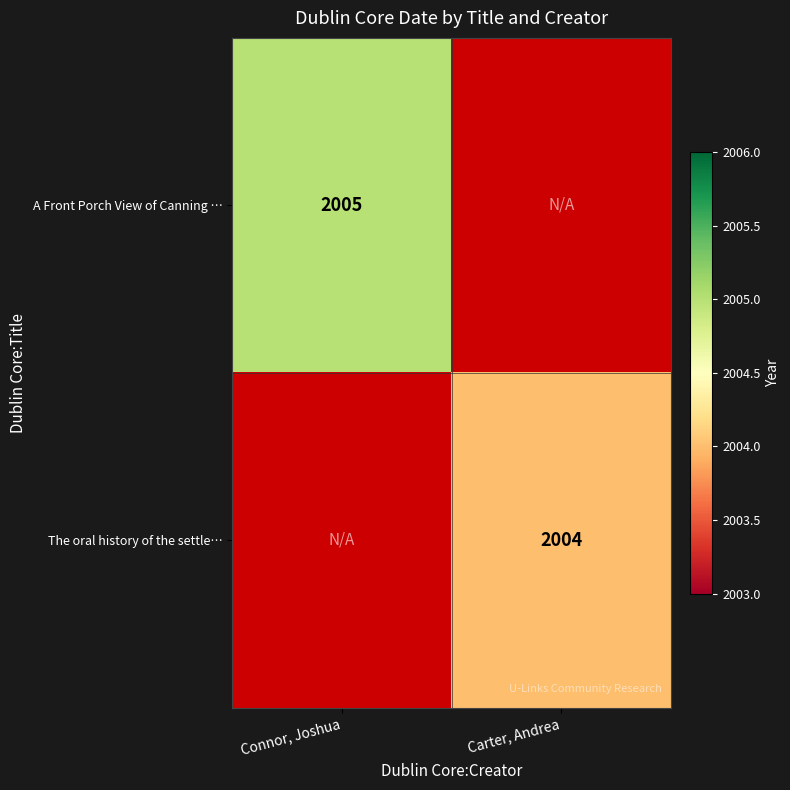

At which category is the sum across all series the highest?

Connor, Joshua